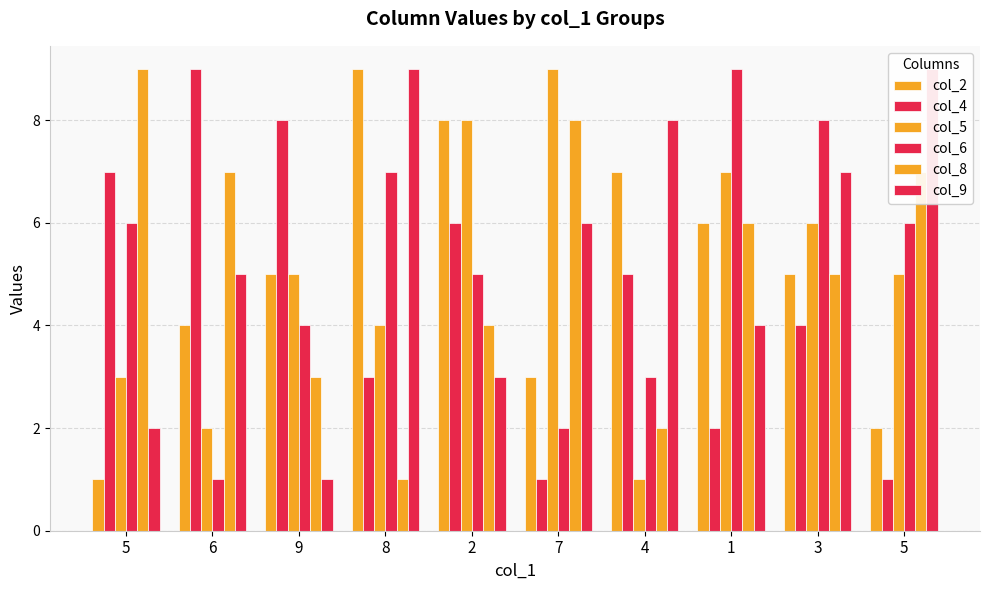

Which has a higher value, 1 or 7?

1